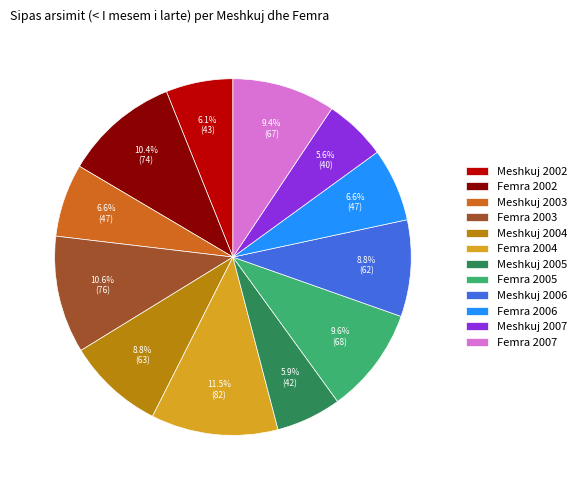

How many segments does this pie chart have?

12